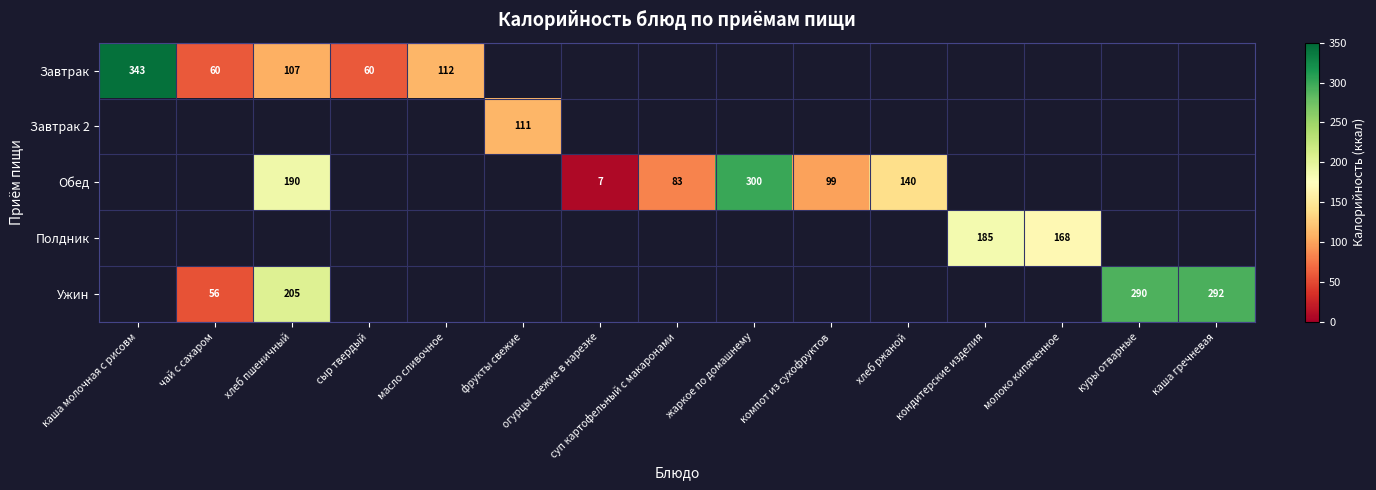

Which category has the lowest value across all series?

огурцы свежие в нарезке